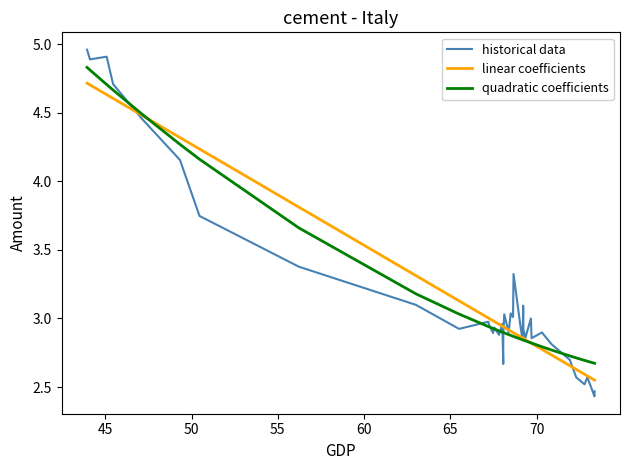

List the series in order of their peak value, lowest first.

linear coefficients, quadratic coefficients, historical data